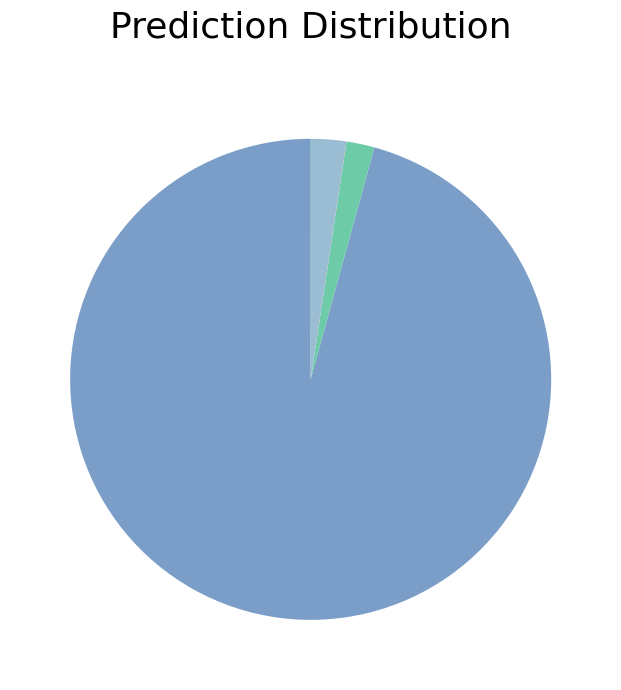

How many slices are in this pie chart?

5